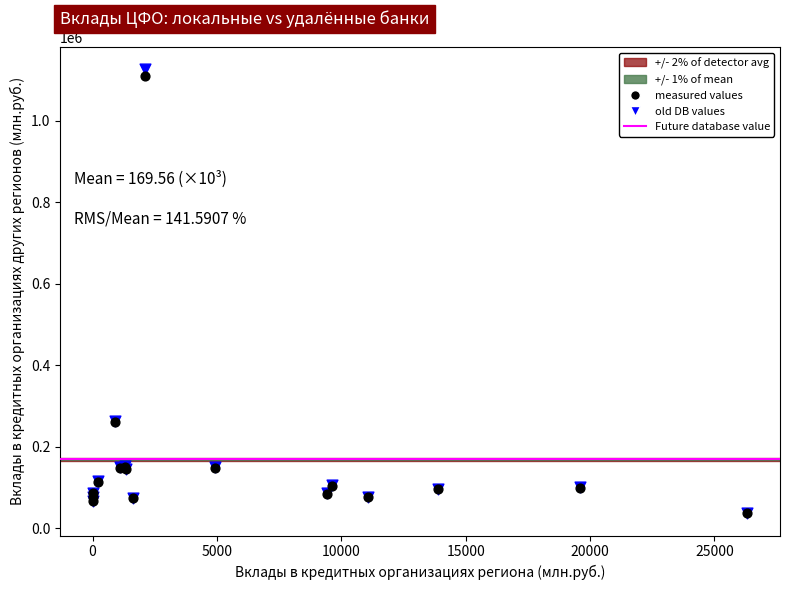

Which series reaches the maximum Y coordinate?

old DB values